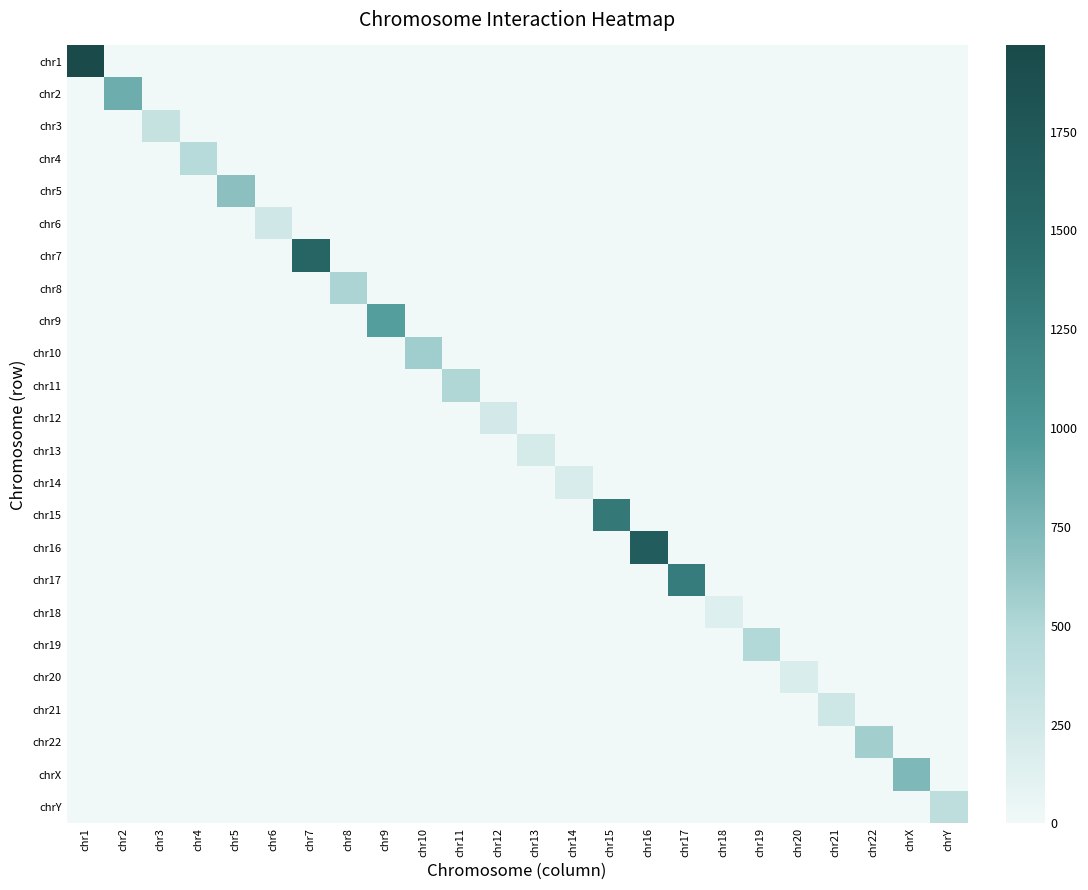

Reading right to left, list all the values displayed in this chart.

chr1: chrY=0	chrX=0	chr22=0	chr21=0	chr20=0	chr19=0	chr18=0	chr17=0	chr16=0	chr15=0	chr14=0	chr13=0	chr12=0	chr11=0	chr10=0	chr9=0	chr8=0	chr7=0	chr6=0	chr5=0	chr4=0	chr3=0	chr2=0	chr1=1968
chr2: chrY=0	chrX=0	chr22=0	chr21=0	chr20=0	chr19=0	chr18=0	chr17=0	chr16=0	chr15=0	chr14=0	chr13=0	chr12=0	chr11=0	chr10=0	chr9=0	chr8=0	chr7=0	chr6=0	chr5=0	chr4=0	chr3=0	chr2=830	chr1=0
chr3: chrY=0	chrX=0	chr22=0	chr21=0	chr20=0	chr19=0	chr18=0	chr17=0	chr16=0	chr15=0	chr14=0	chr13=0	chr12=0	chr11=0	chr10=0	chr9=0	chr8=0	chr7=0	chr6=0	chr5=0	chr4=0	chr3=342	chr2=0	chr1=0
chr4: chrY=0	chrX=0	chr22=0	chr21=0	chr20=0	chr19=0	chr18=0	chr17=0	chr16=0	chr15=0	chr14=0	chr13=0	chr12=0	chr11=0	chr10=0	chr9=0	chr8=0	chr7=0	chr6=0	chr5=0	chr4=450	chr3=0	chr2=0	chr1=0
chr5: chrY=0	chrX=0	chr22=0	chr21=0	chr20=0	chr19=0	chr18=0	chr17=0	chr16=0	chr15=0	chr14=0	chr13=0	chr12=0	chr11=0	chr10=0	chr9=0	chr8=0	chr7=0	chr6=0	chr5=680	chr4=0	chr3=0	chr2=0	chr1=0
chr6: chrY=0	chrX=0	chr22=0	chr21=0	chr20=0	chr19=0	chr18=0	chr17=0	chr16=0	chr15=0	chr14=0	chr13=0	chr12=0	chr11=0	chr10=0	chr9=0	chr8=0	chr7=0	chr6=258	chr5=0	chr4=0	chr3=0	chr2=0	chr1=0
chr7: chrY=0	chrX=0	chr22=0	chr21=0	chr20=0	chr19=0	chr18=0	chr17=0	chr16=0	chr15=0	chr14=0	chr13=0	chr12=0	chr11=0	chr10=0	chr9=0	chr8=0	chr7=1560	chr6=0	chr5=0	chr4=0	chr3=0	chr2=0	chr1=0
chr8: chrY=0	chrX=0	chr22=0	chr21=0	chr20=0	chr19=0	chr18=0	chr17=0	chr16=0	chr15=0	chr14=0	chr13=0	chr12=0	chr11=0	chr10=0	chr9=0	chr8=522	chr7=0	chr6=0	chr5=0	chr4=0	chr3=0	chr2=0	chr1=0
chr9: chrY=0	chrX=0	chr22=0	chr21=0	chr20=0	chr19=0	chr18=0	chr17=0	chr16=0	chr15=0	chr14=0	chr13=0	chr12=0	chr11=0	chr10=0	chr9=950	chr8=0	chr7=0	chr6=0	chr5=0	chr4=0	chr3=0	chr2=0	chr1=0
chr10: chrY=0	chrX=0	chr22=0	chr21=0	chr20=0	chr19=0	chr18=0	chr17=0	chr16=0	chr15=0	chr14=0	chr13=0	chr12=0	chr11=0	chr10=578	chr9=0	chr8=0	chr7=0	chr6=0	chr5=0	chr4=0	chr3=0	chr2=0	chr1=0
chr11: chrY=0	chrX=0	chr22=0	chr21=0	chr20=0	chr19=0	chr18=0	chr17=0	chr16=0	chr15=0	chr14=0	chr13=0	chr12=0	chr11=500	chr10=0	chr9=0	chr8=0	chr7=0	chr6=0	chr5=0	chr4=0	chr3=0	chr2=0	chr1=0
chr12: chrY=0	chrX=0	chr22=0	chr21=0	chr20=0	chr19=0	chr18=0	chr17=0	chr16=0	chr15=0	chr14=0	chr13=0	chr12=226	chr11=0	chr10=0	chr9=0	chr8=0	chr7=0	chr6=0	chr5=0	chr4=0	chr3=0	chr2=0	chr1=0
chr13: chrY=0	chrX=0	chr22=0	chr21=0	chr20=0	chr19=0	chr18=0	chr17=0	chr16=0	chr15=0	chr14=0	chr13=212	chr12=0	chr11=0	chr10=0	chr9=0	chr8=0	chr7=0	chr6=0	chr5=0	chr4=0	chr3=0	chr2=0	chr1=0
chr14: chrY=0	chrX=0	chr22=0	chr21=0	chr20=0	chr19=0	chr18=0	chr17=0	chr16=0	chr15=0	chr14=198	chr13=0	chr12=0	chr11=0	chr10=0	chr9=0	chr8=0	chr7=0	chr6=0	chr5=0	chr4=0	chr3=0	chr2=0	chr1=0
chr15: chrY=0	chrX=0	chr22=0	chr21=0	chr20=0	chr19=0	chr18=0	chr17=0	chr16=0	chr15=1334	chr14=0	chr13=0	chr12=0	chr11=0	chr10=0	chr9=0	chr8=0	chr7=0	chr6=0	chr5=0	chr4=0	chr3=0	chr2=0	chr1=0
chr16: chrY=0	chrX=0	chr22=0	chr21=0	chr20=0	chr19=0	chr18=0	chr17=0	chr16=1688	chr15=0	chr14=0	chr13=0	chr12=0	chr11=0	chr10=0	chr9=0	chr8=0	chr7=0	chr6=0	chr5=0	chr4=0	chr3=0	chr2=0	chr1=0
chr17: chrY=0	chrX=0	chr22=0	chr21=0	chr20=0	chr19=0	chr18=0	chr17=1296	chr16=0	chr15=0	chr14=0	chr13=0	chr12=0	chr11=0	chr10=0	chr9=0	chr8=0	chr7=0	chr6=0	chr5=0	chr4=0	chr3=0	chr2=0	chr1=0
chr18: chrY=0	chrX=0	chr22=0	chr21=0	chr20=0	chr19=0	chr18=152	chr17=0	chr16=0	chr15=0	chr14=0	chr13=0	chr12=0	chr11=0	chr10=0	chr9=0	chr8=0	chr7=0	chr6=0	chr5=0	chr4=0	chr3=0	chr2=0	chr1=0
chr19: chrY=0	chrX=0	chr22=0	chr21=0	chr20=0	chr19=480	chr18=0	chr17=0	chr16=0	chr15=0	chr14=0	chr13=0	chr12=0	chr11=0	chr10=0	chr9=0	chr8=0	chr7=0	chr6=0	chr5=0	chr4=0	chr3=0	chr2=0	chr1=0
chr20: chrY=0	chrX=0	chr22=0	chr21=0	chr20=180	chr19=0	chr18=0	chr17=0	chr16=0	chr15=0	chr14=0	chr13=0	chr12=0	chr11=0	chr10=0	chr9=0	chr8=0	chr7=0	chr6=0	chr5=0	chr4=0	chr3=0	chr2=0	chr1=0
chr21: chrY=0	chrX=0	chr22=0	chr21=270	chr20=0	chr19=0	chr18=0	chr17=0	chr16=0	chr15=0	chr14=0	chr13=0	chr12=0	chr11=0	chr10=0	chr9=0	chr8=0	chr7=0	chr6=0	chr5=0	chr4=0	chr3=0	chr2=0	chr1=0
chr22: chrY=0	chrX=0	chr22=572	chr21=0	chr20=0	chr19=0	chr18=0	chr17=0	chr16=0	chr15=0	chr14=0	chr13=0	chr12=0	chr11=0	chr10=0	chr9=0	chr8=0	chr7=0	chr6=0	chr5=0	chr4=0	chr3=0	chr2=0	chr1=0
chrX: chrY=0	chrX=744	chr22=0	chr21=0	chr20=0	chr19=0	chr18=0	chr17=0	chr16=0	chr15=0	chr14=0	chr13=0	chr12=0	chr11=0	chr10=0	chr9=0	chr8=0	chr7=0	chr6=0	chr5=0	chr4=0	chr3=0	chr2=0	chr1=0
chrY: chrY=402	chrX=0	chr22=0	chr21=0	chr20=0	chr19=0	chr18=0	chr17=0	chr16=0	chr15=0	chr14=0	chr13=0	chr12=0	chr11=0	chr10=0	chr9=0	chr8=0	chr7=0	chr6=0	chr5=0	chr4=0	chr3=0	chr2=0	chr1=0